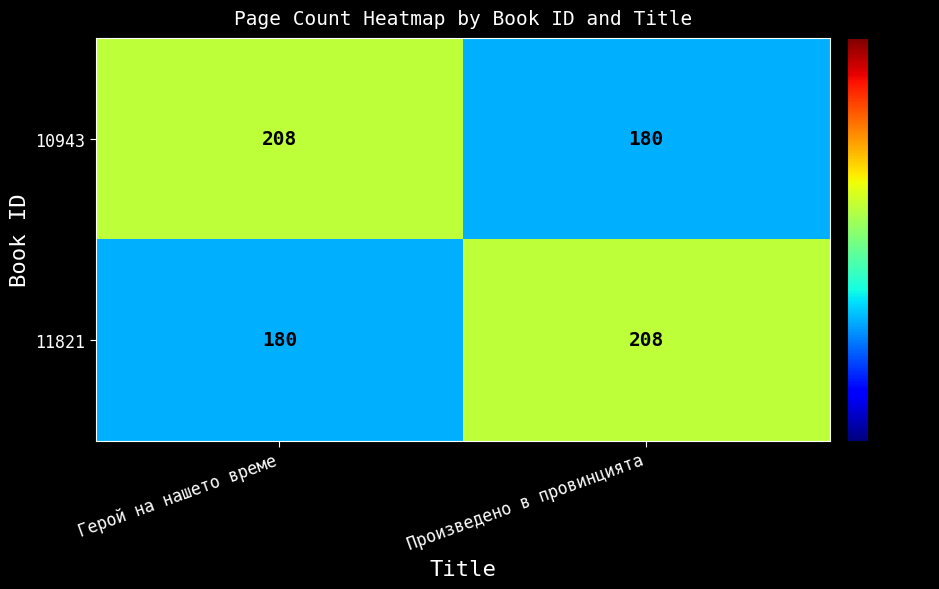

How many distinct data groups are displayed?

2